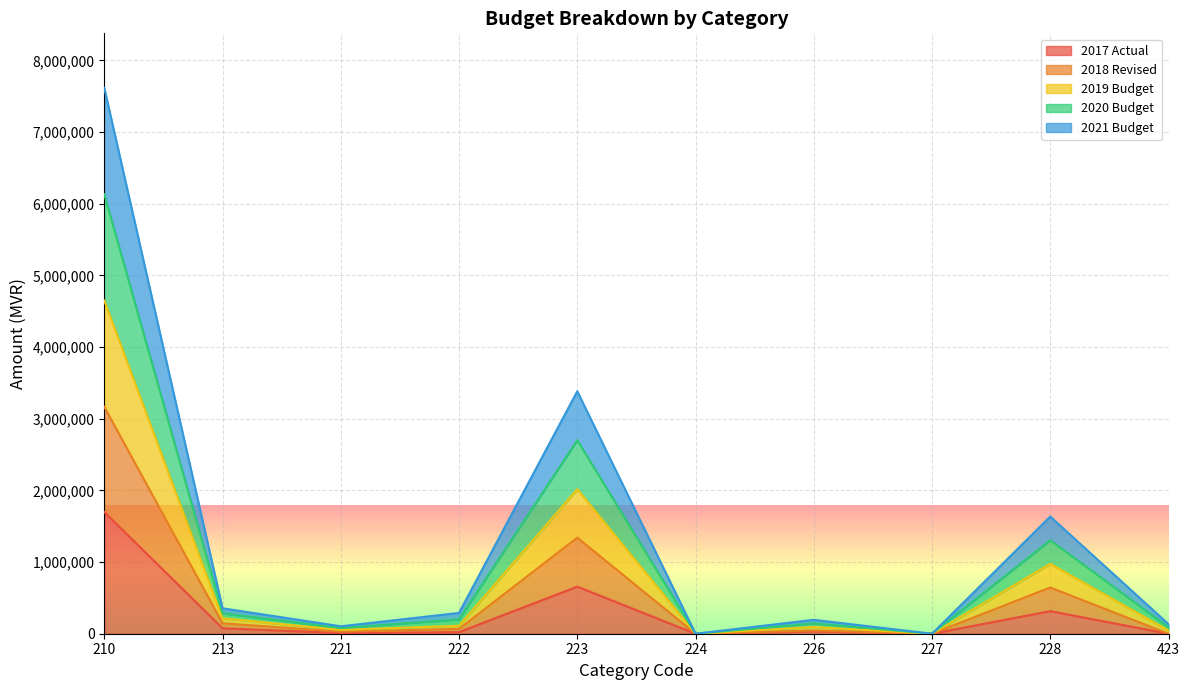

At how many categories does at least one series exceed 5091876?

1